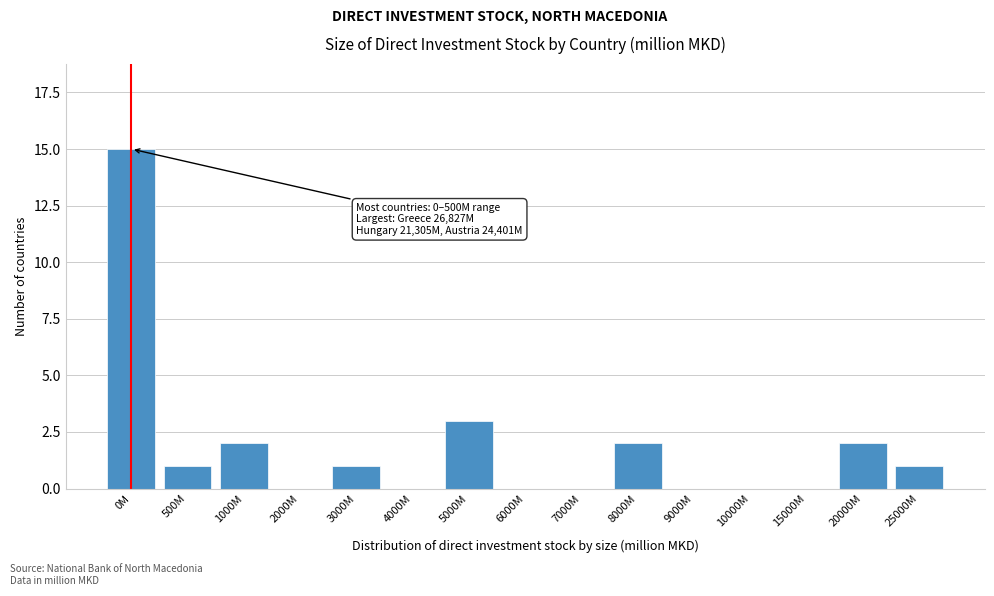

Reading left to right, what are all the values shown in this chart?

0M=15	500M=1	1000M=2	2000M=0	3000M=1	4000M=0	5000M=3	6000M=0	7000M=0	8000M=2	9000M=0	10000M=0	15000M=0	20000M=2	25000M=1